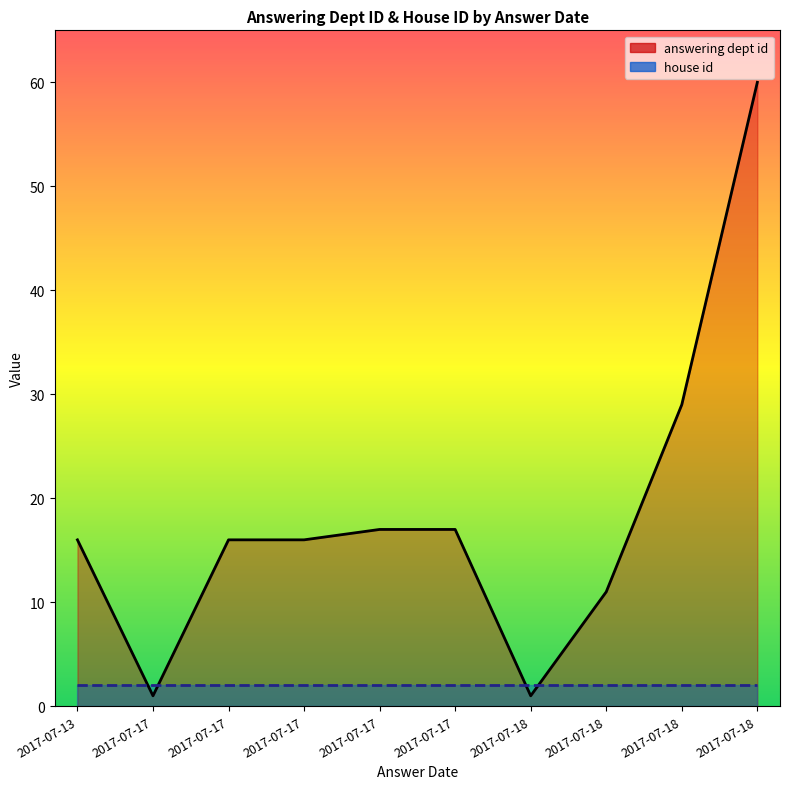

Is the value of answering dept id at 2017-07-17 greater than the value of house id at 2017-07-17?

Yes